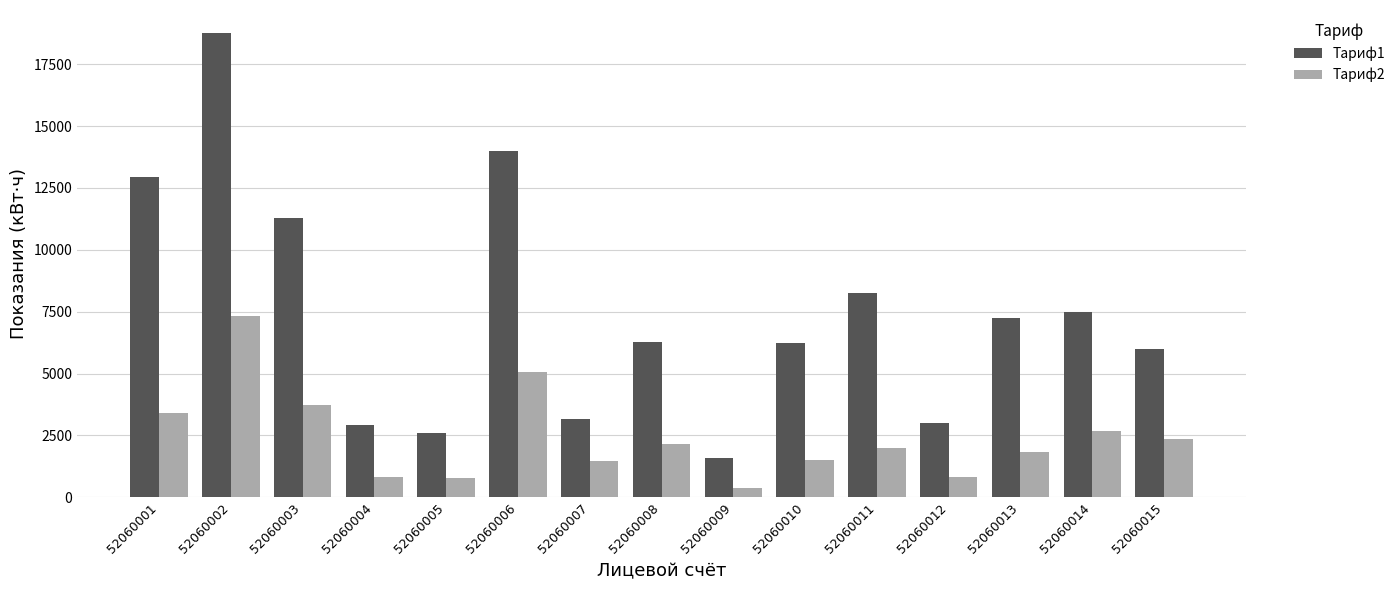

What is the value of the Тариф1 bar at the 9th from the left?

1590.4